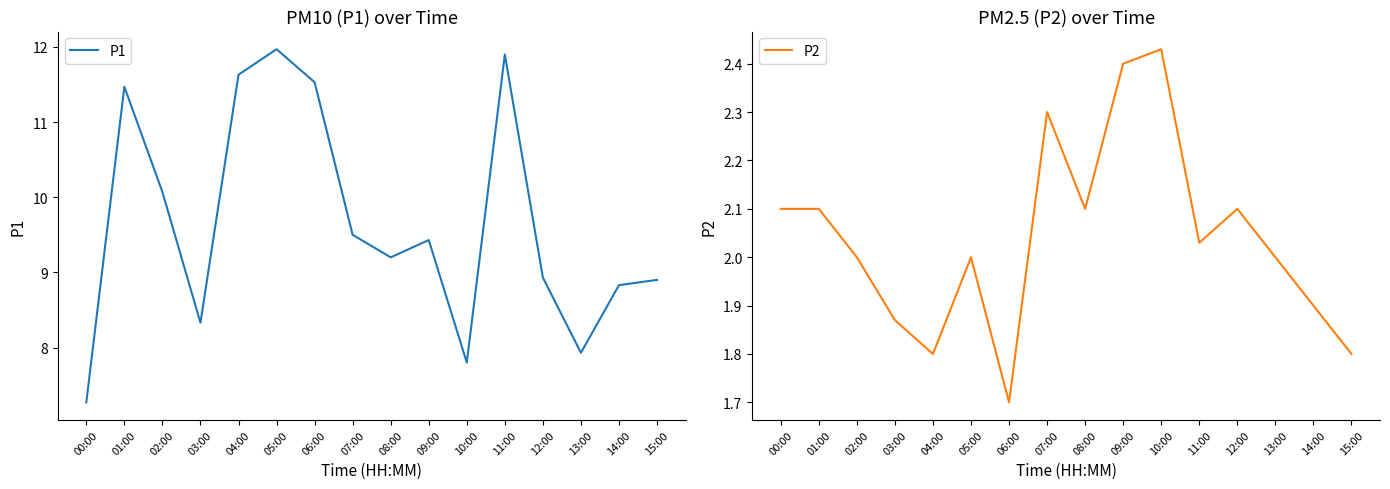

What is the minimum value for P2?

1.7